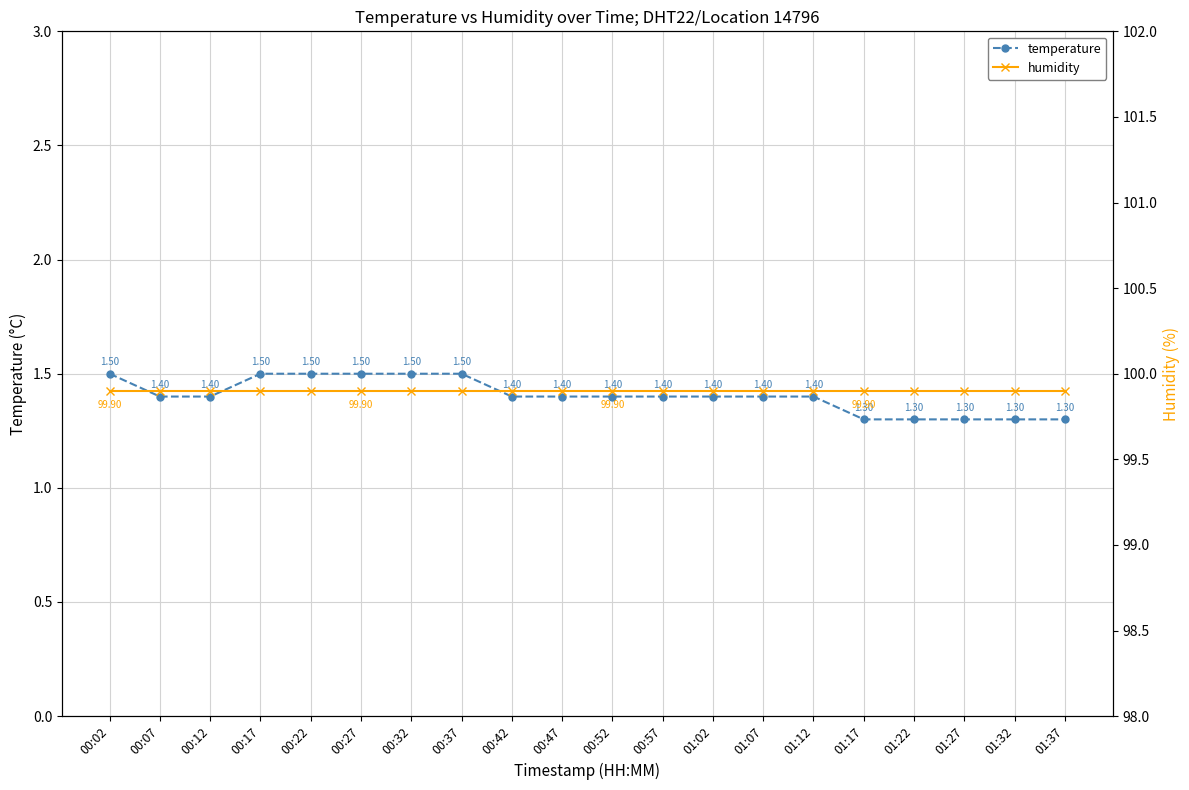

At which category does the chart reach its peak across all series?

00:02